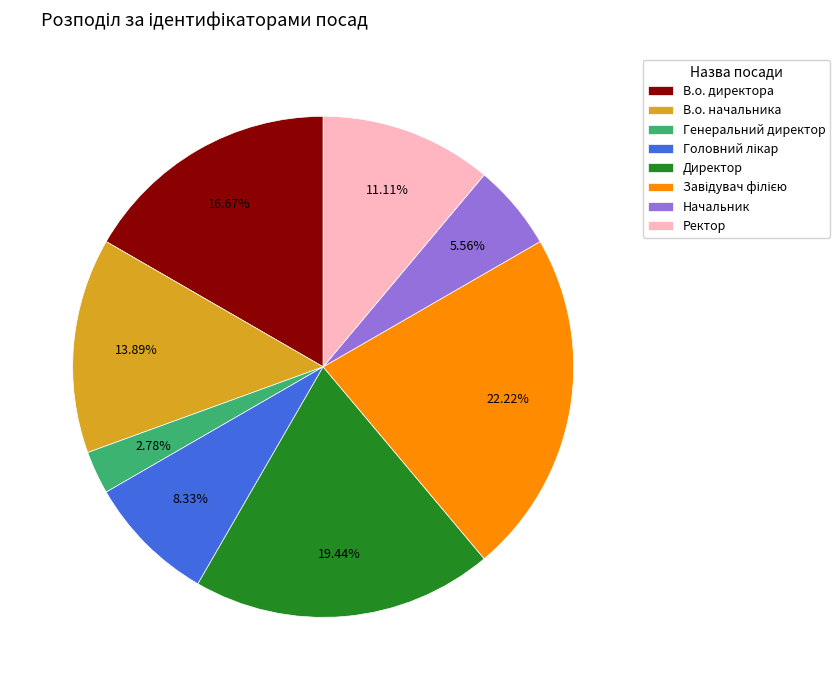

Is there a majority slice in this chart?

No